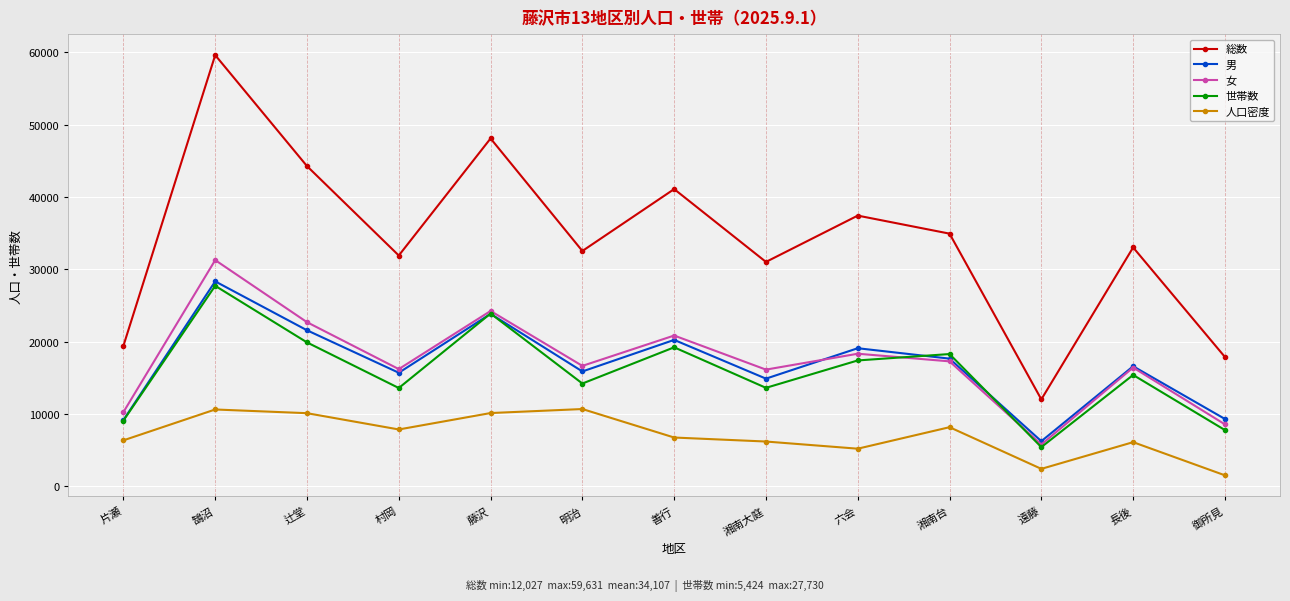

Which series has the largest total across all categories?

総数